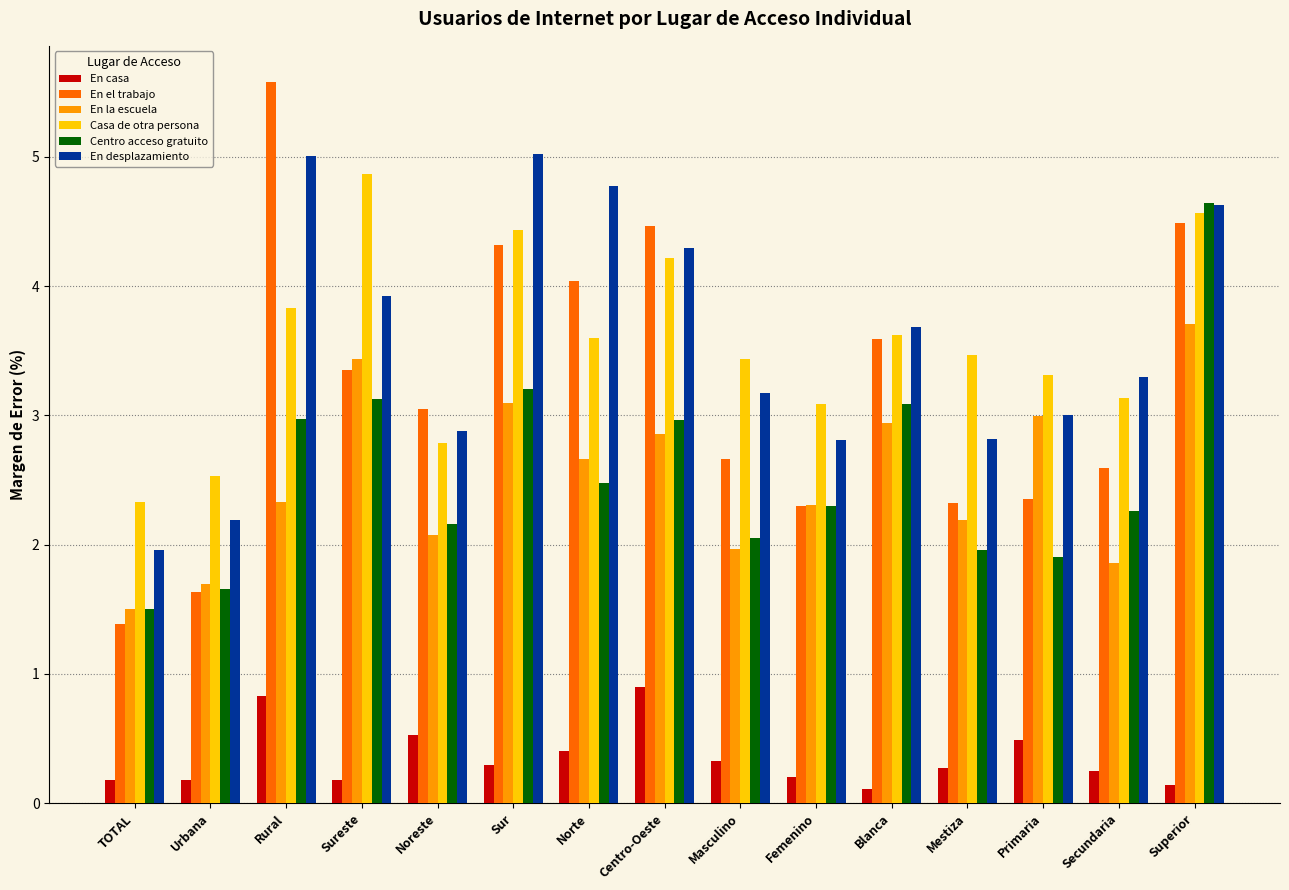

What is the sum of all Centro acceso gratuito values?

38.3